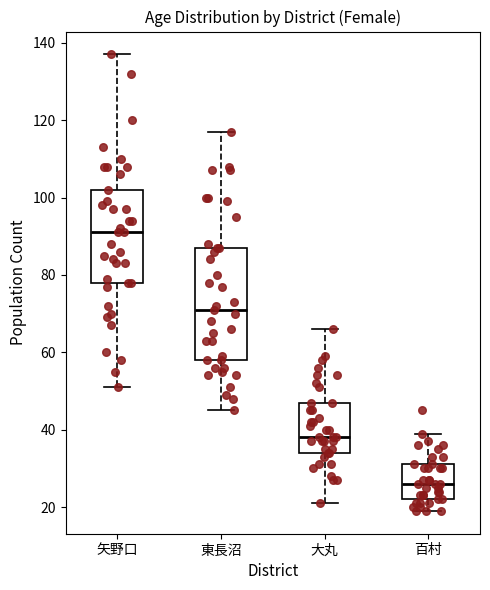

Reading left to right, transcribe this box plot: for each box, give where its median line is, the range the box spans, and where its two whiskers end, as read against the y-axis. The values are not printed on the chart, so give them approximately, as read against the axis.

矢野口: median 92, box 78 to 102, whiskers 52 to 138
東長沼: median 72, box 58 to 88, whiskers 46 to 118
大丸: median 38, box 34 to 48, whiskers 22 to 66
百村: median 26, box 22 to 32, whiskers 20 to 40